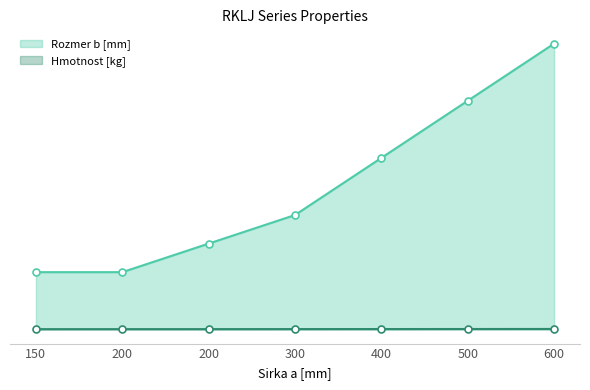

What is the highest value of the Rozmer b [mm] series?

500.0